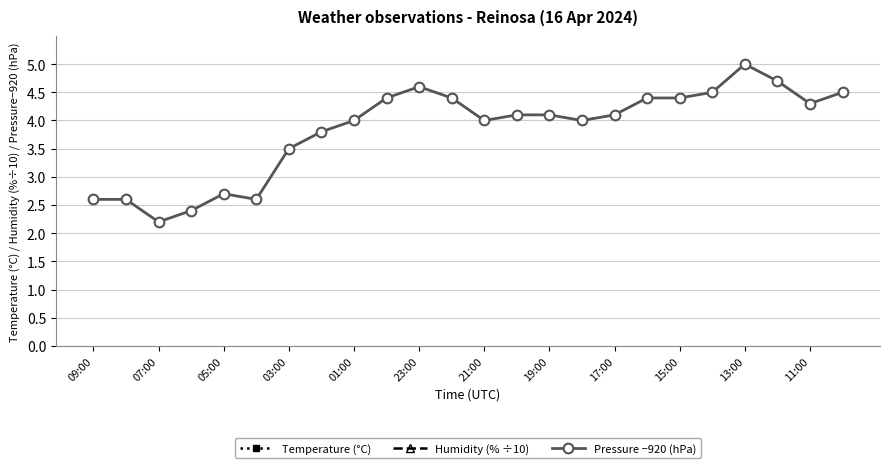

What value does the Pressure −920 (hPa) series have at 03:00?

3.5